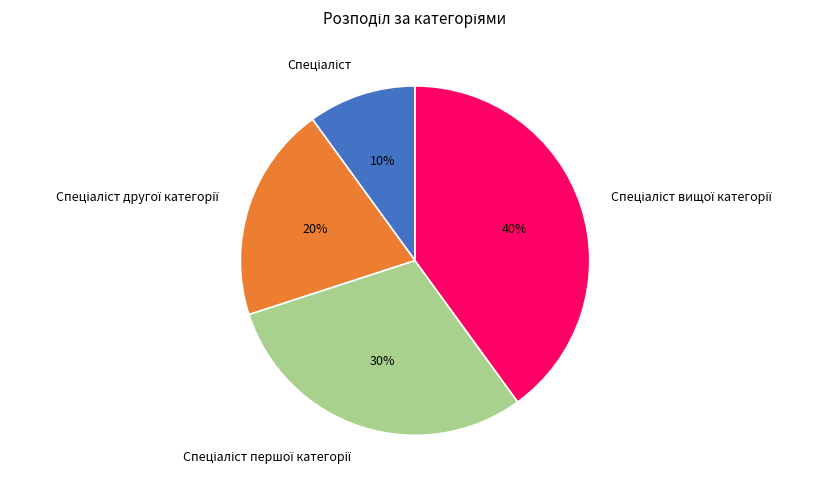

Is there a majority slice in this chart?

No